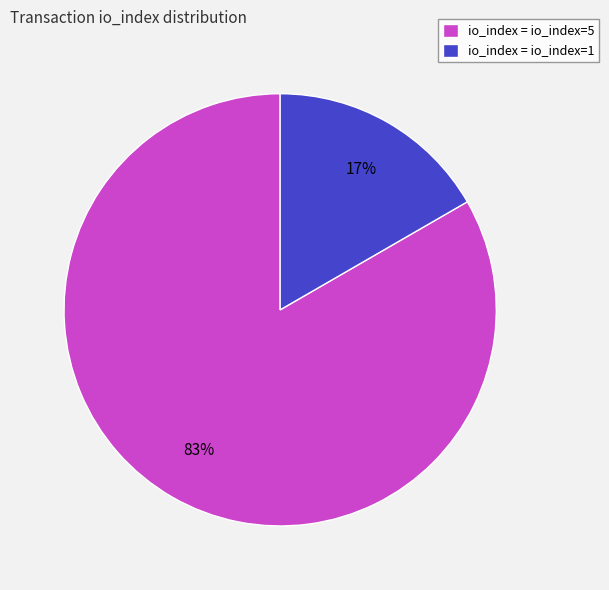

What is the largest slice in the pie chart?

io_index = io_index=5